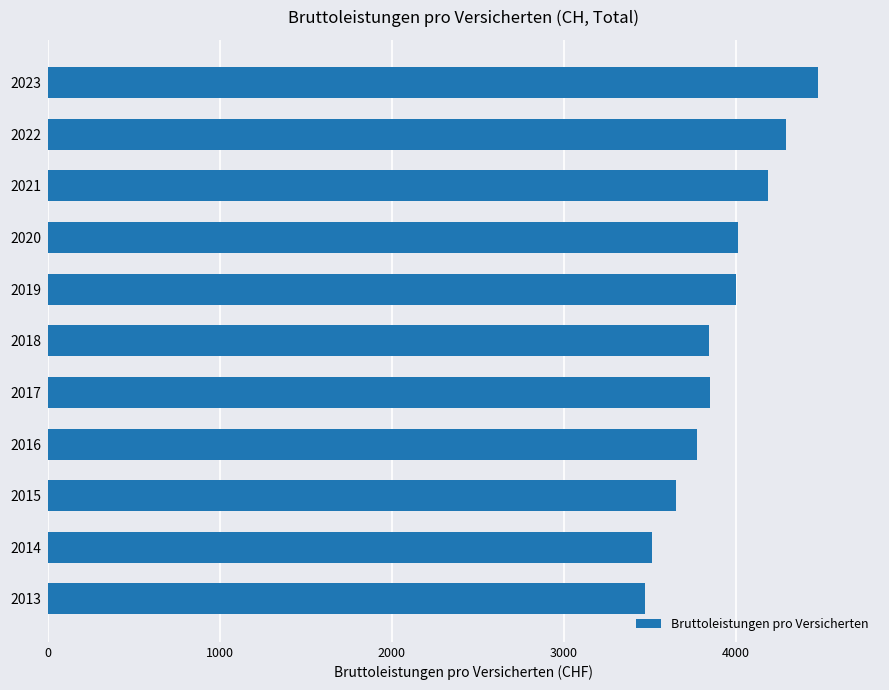

What is the ratio of the value at 2014 to the value at 2017?

0.9